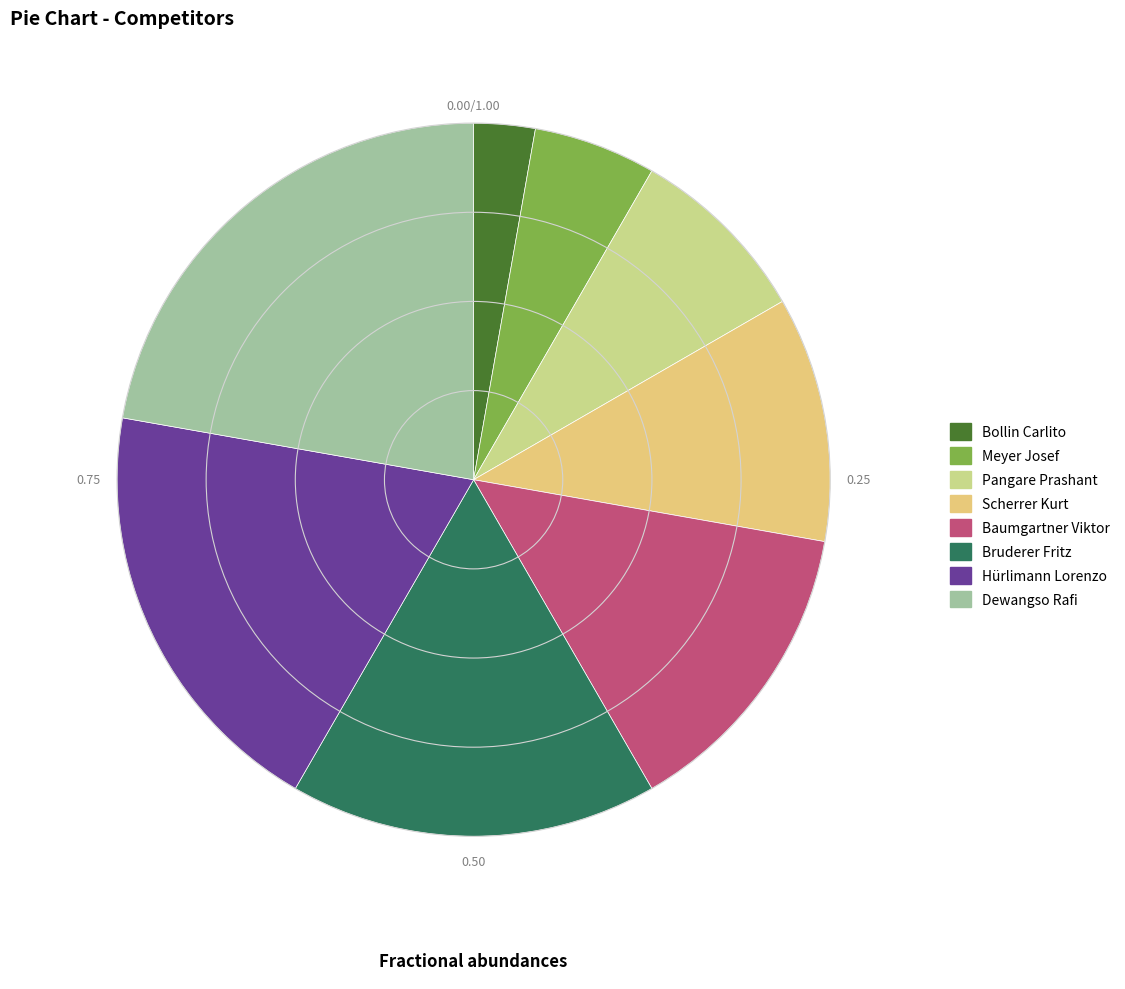

What is the smallest slice in the pie chart?

Bollin Carlito